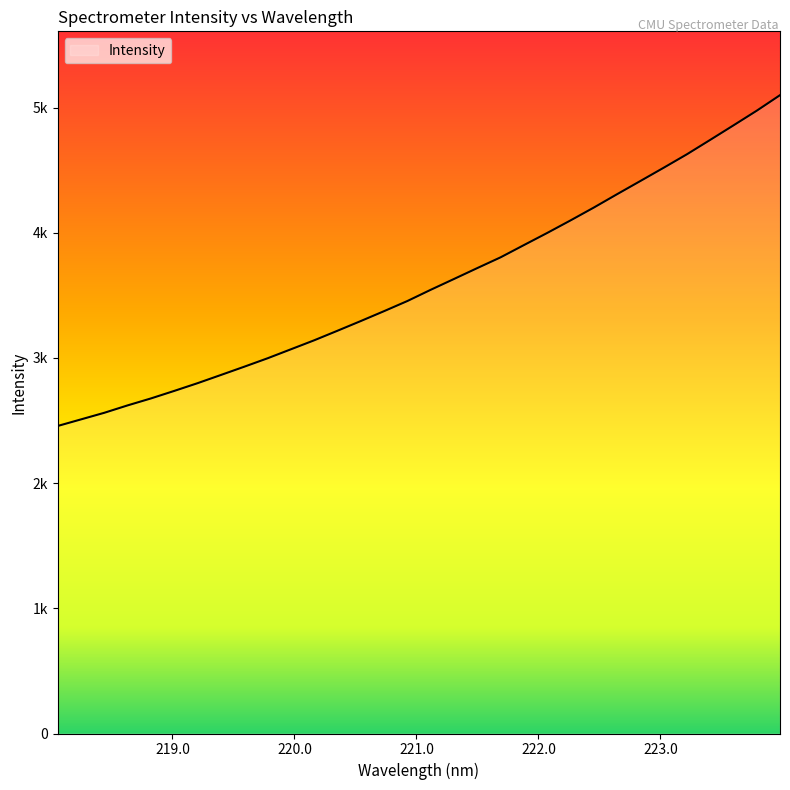

Which label corresponds to the smallest value in the chart?

218.0596